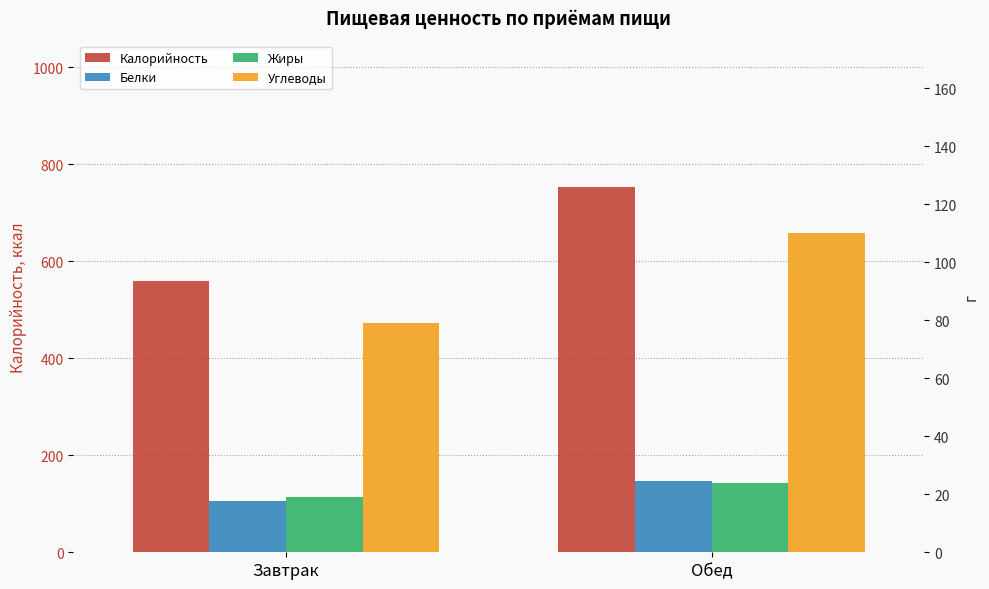

How many groups of bars are there?

2